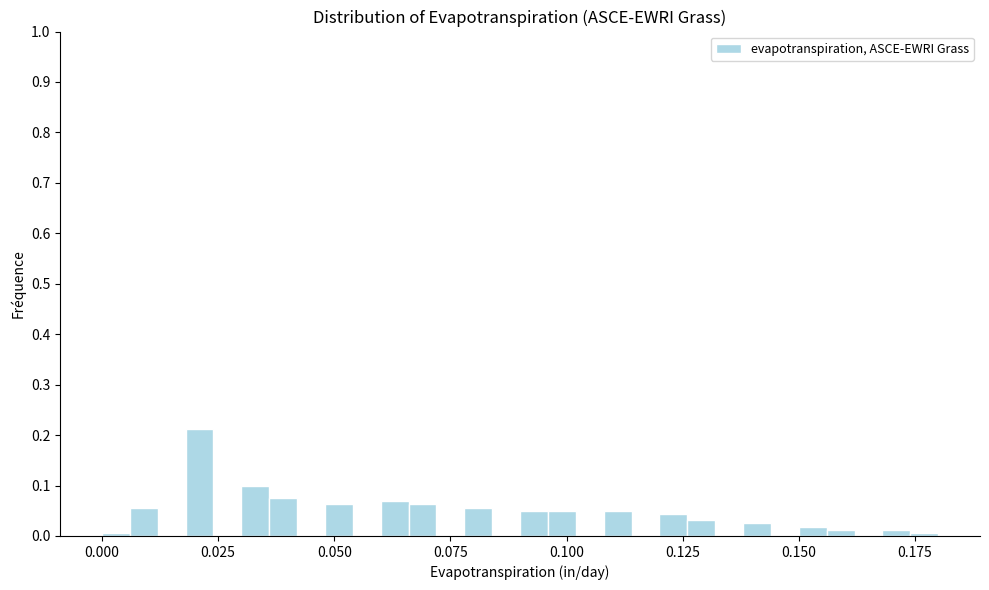

Around what value on the x-axis is the tallest bar? Give the approximate position of its centre, as read against the axis.

0.020